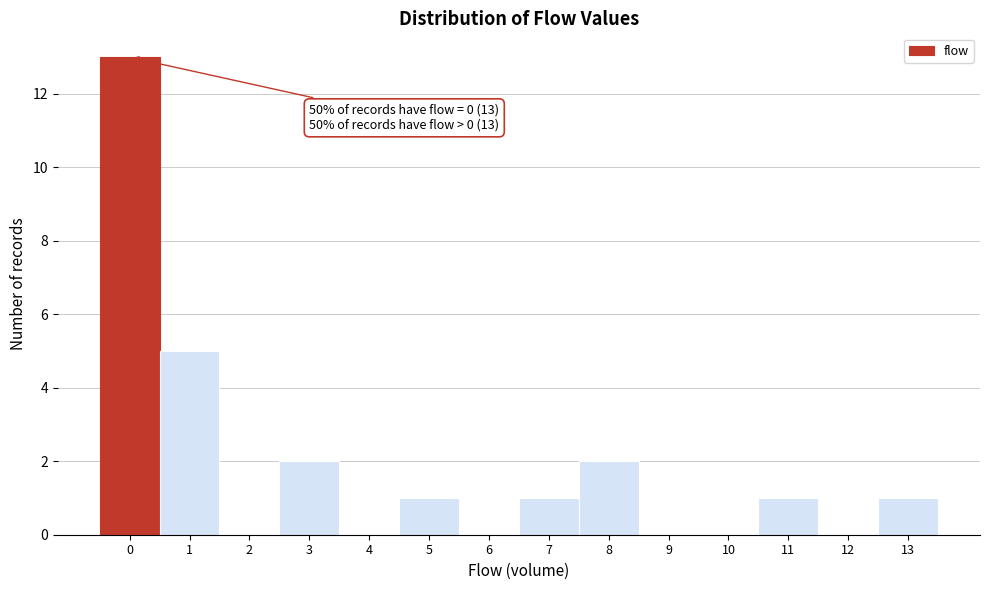

Over which range of the x-axis is the bar tallest?

-0.5 to 0.5